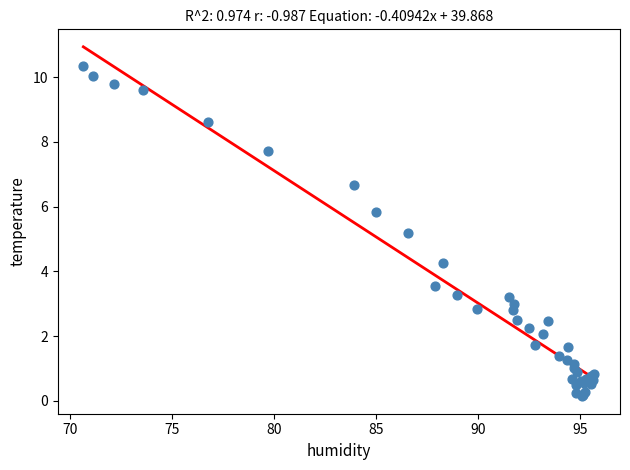

What Y value in the scatter plot is closest to 5?

5.2